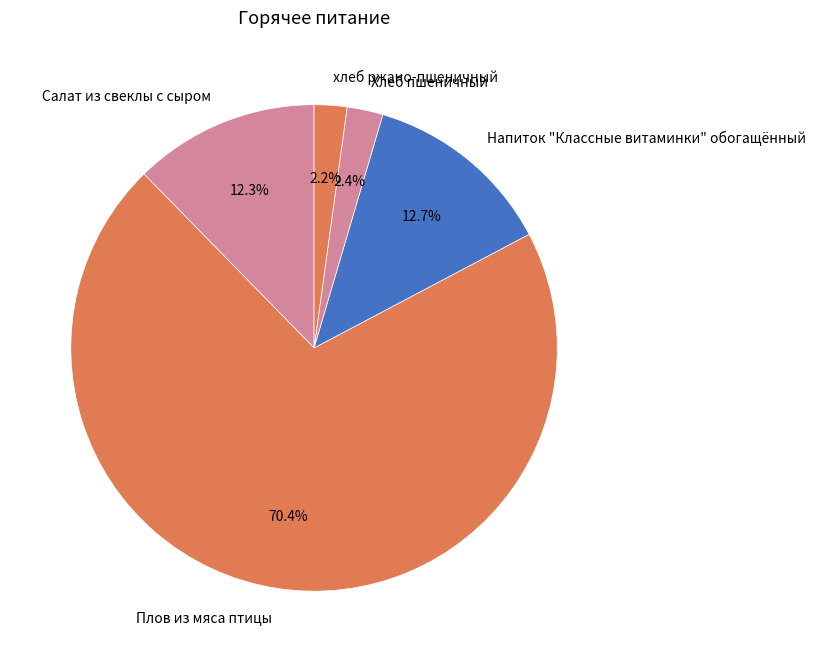

What portion of the pie excludes Напиток "Классные витаминки" обогащённый?

87.3%